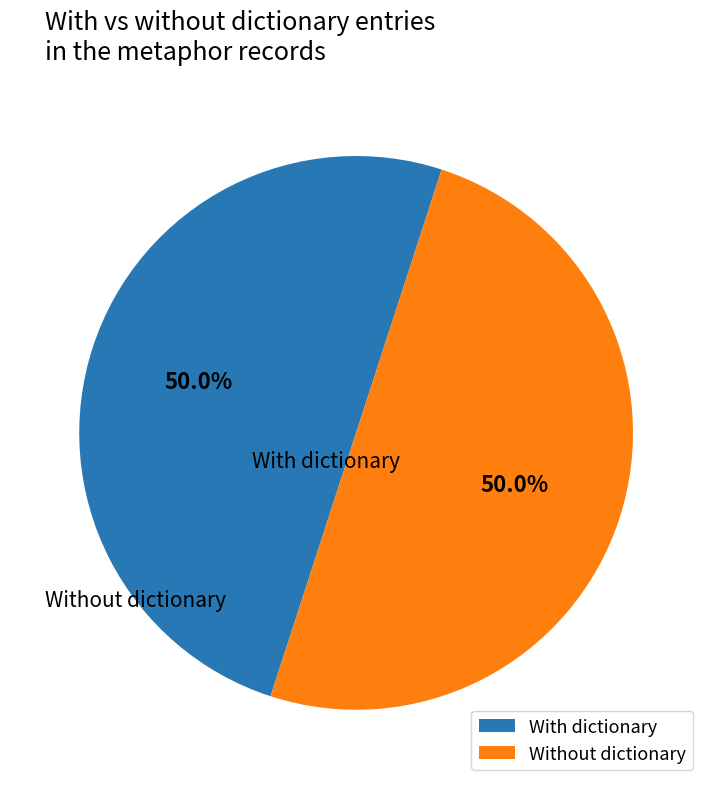

True or false: With dictionary accounts for 29% of the total.

False